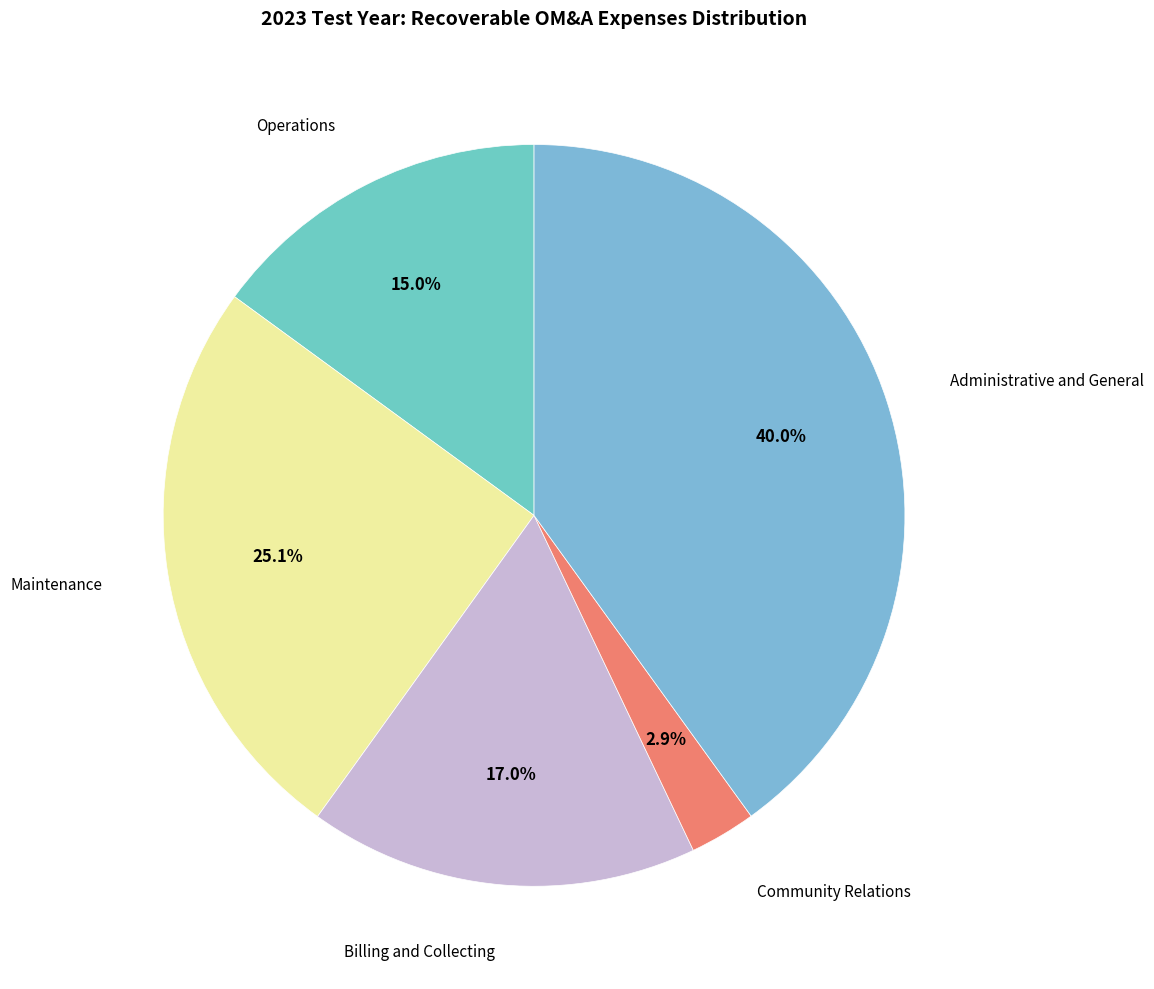

Count the number of slices in the pie.

5